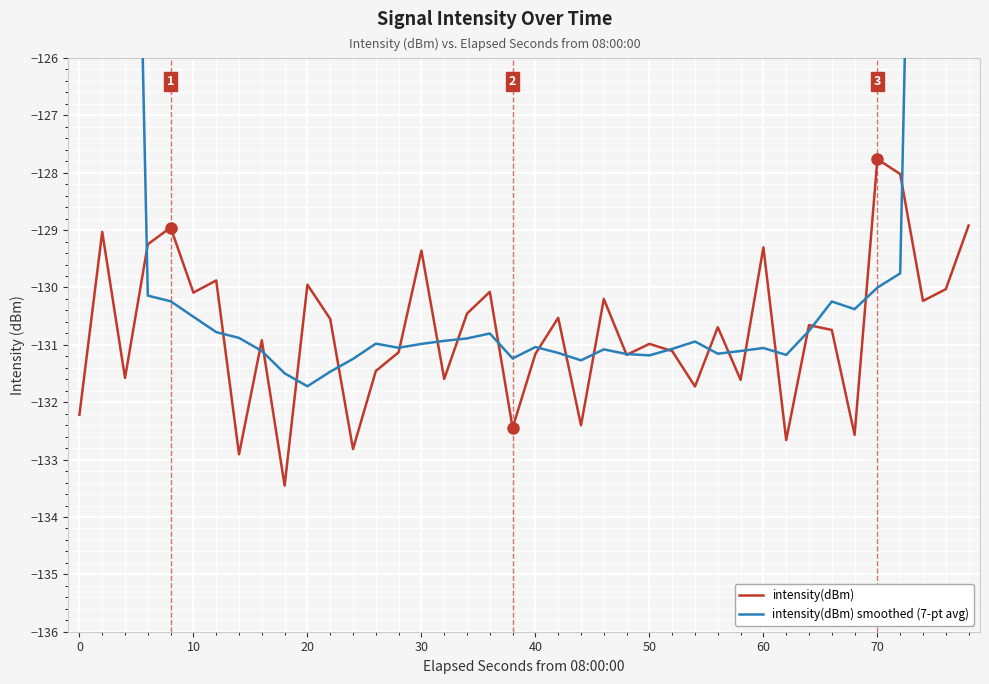

What is the difference between the second highest and second lowest values in the intensity(dBm) series?

4.9